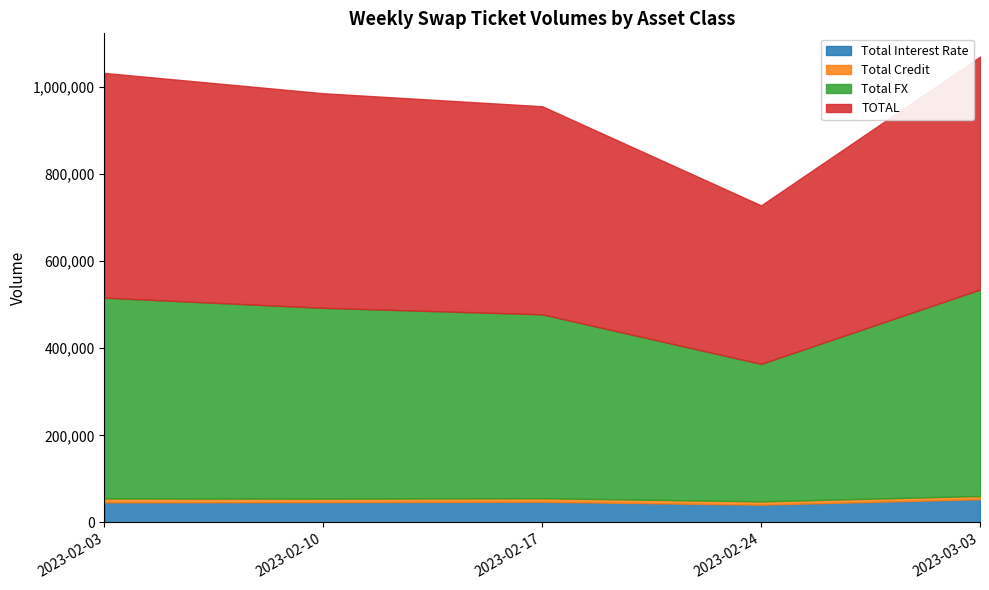

What is the value of the Total Credit point at the 3rd from the left?

8301